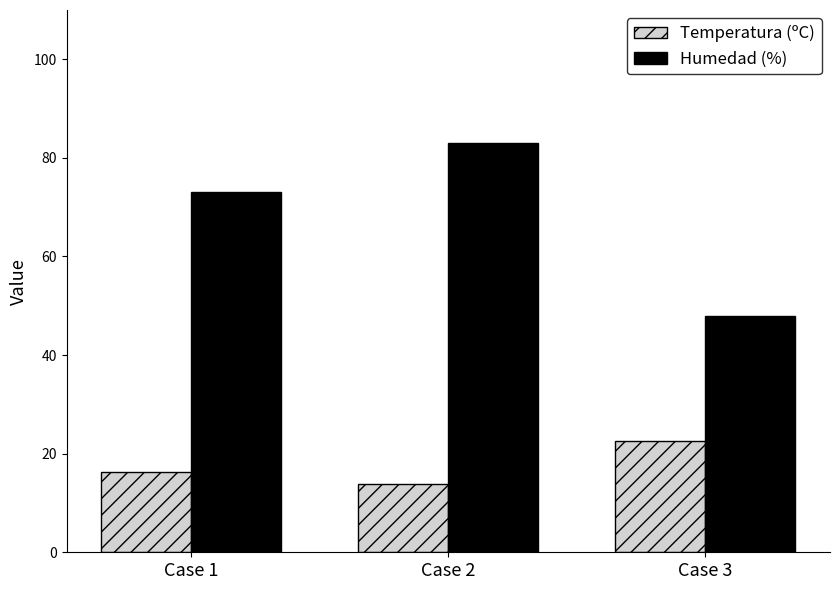

True or false: Humedad (%) has a value of 48.0 at Case 3.

True